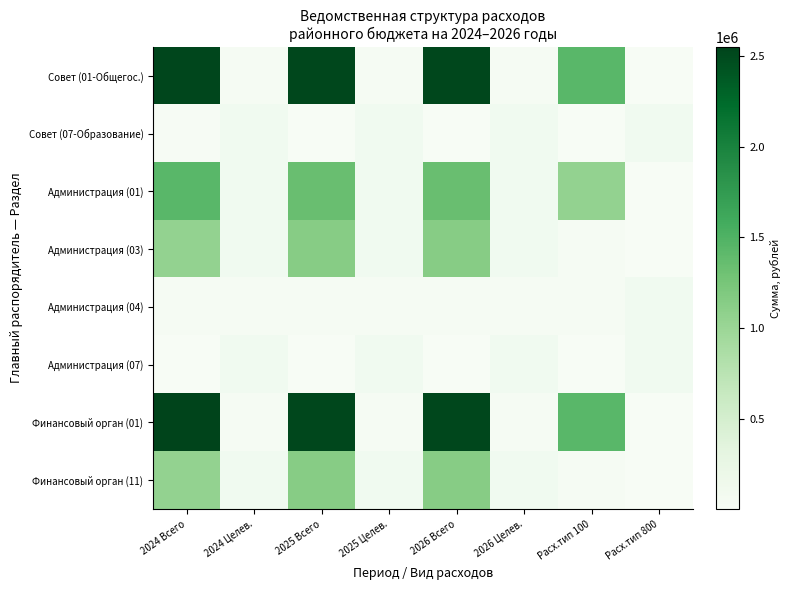

List the series in order of their peak value, highest first.

Финансовый орган (01), Совет (01-Общегос.), Администрация (01), Администрация (03), Финансовый орган (11), Администрация (04), Совет (07-Образование), Администрация (07)